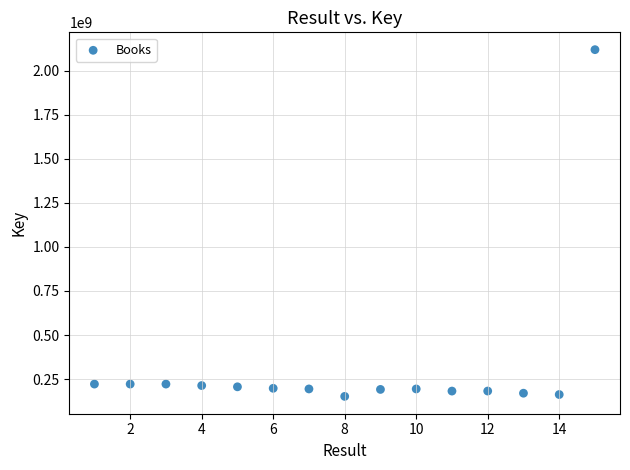

What is the range of Y values (max minus min)?

1967725044